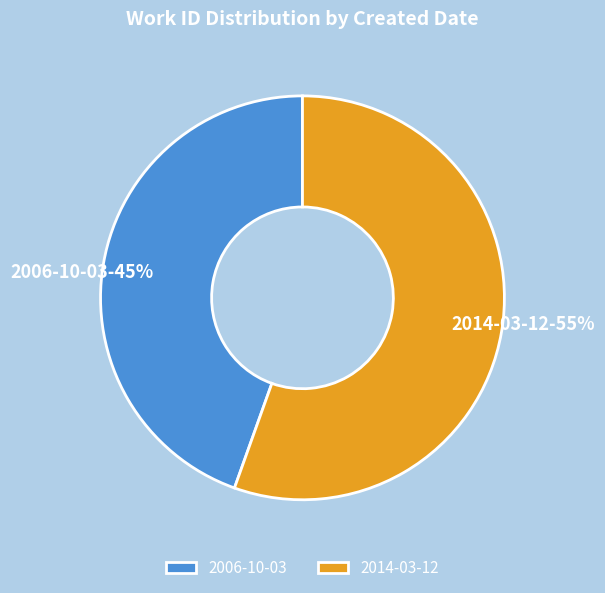

The 2006-10-03 slice represents 45% of the pie. True or false?

True